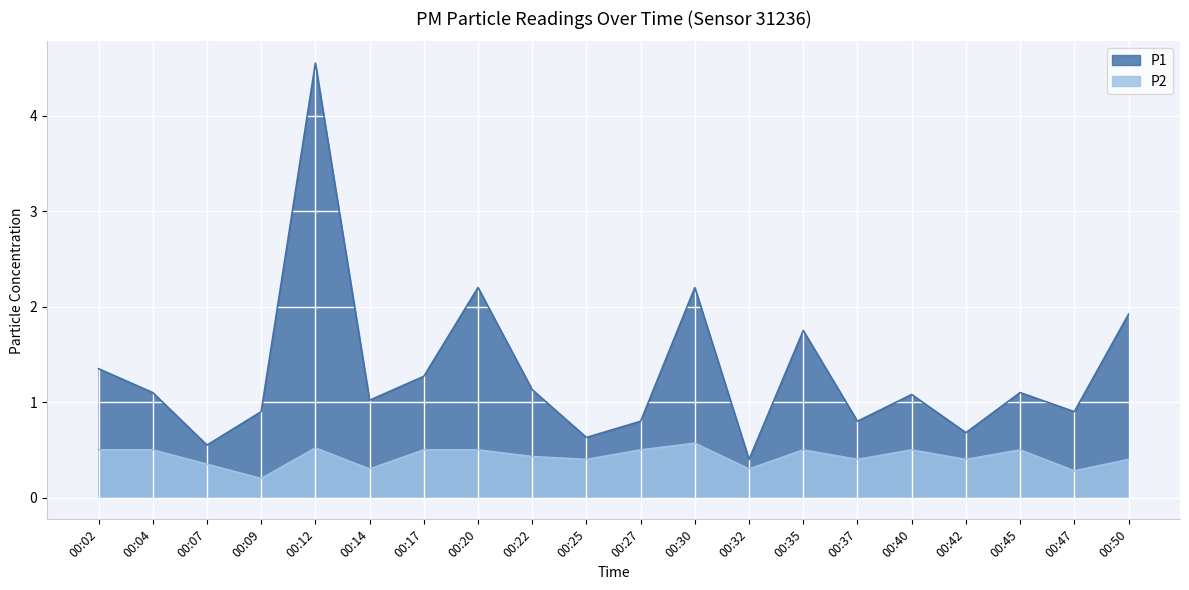

What is the total value across all series at 00:12?

5.1